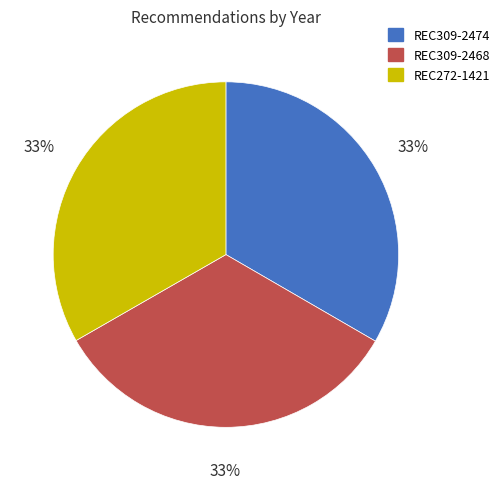

Does REC309-2468 account for over 50% of the chart?

No